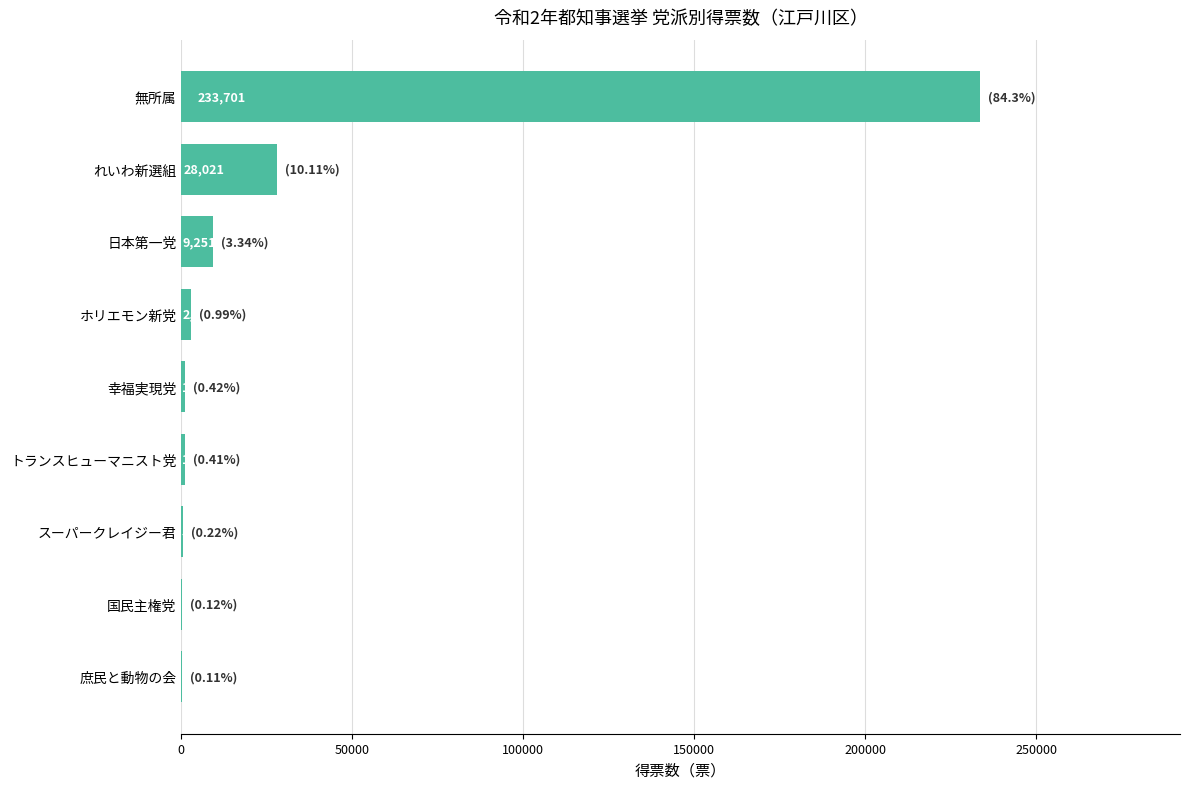

What is the sum of the values at トランスヒューマニスト党 and 幸福実現党?

2288.0